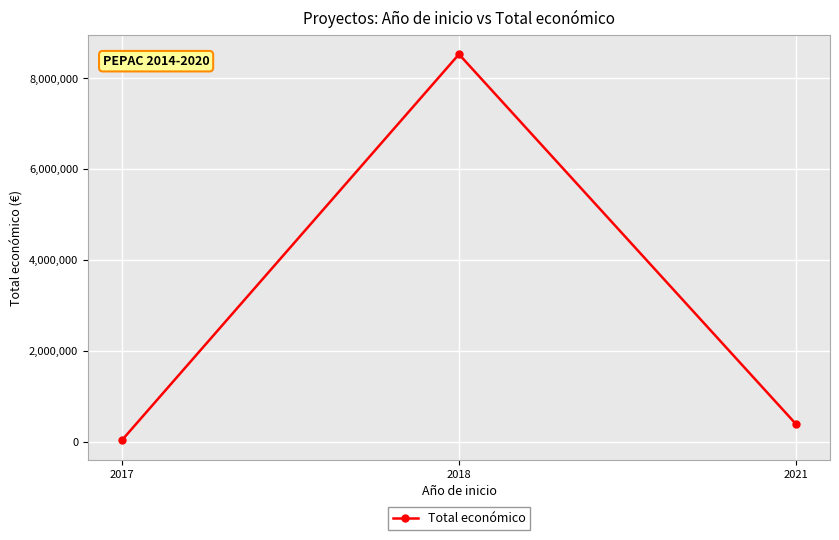

What is the sum of the values at 2021 and 2017?

407772